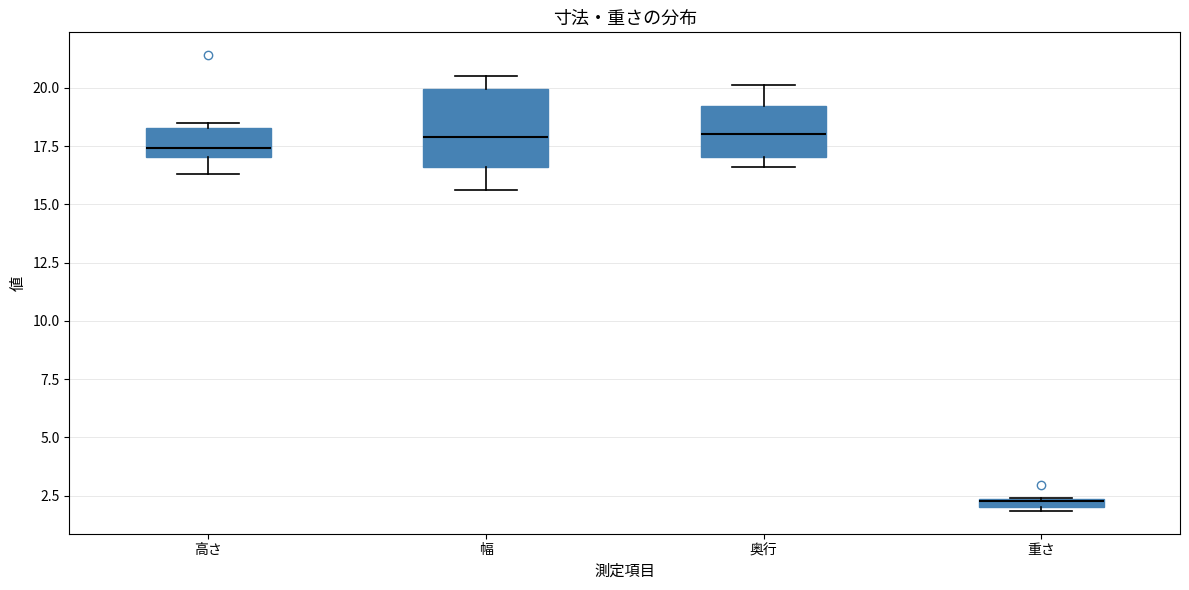

Where does the upper whisker of the box for 幅 end on the y-axis? The values are not printed on the chart, so give them approximately, as read against the axis.

20.5